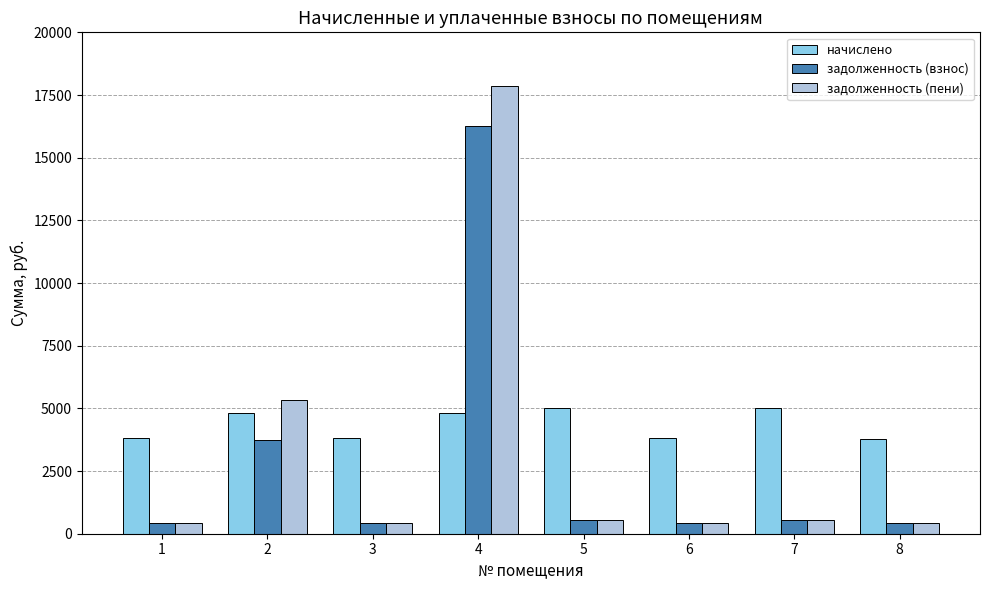

What is the difference between the задолженность (пени) values at 4 and 5?

17307.8